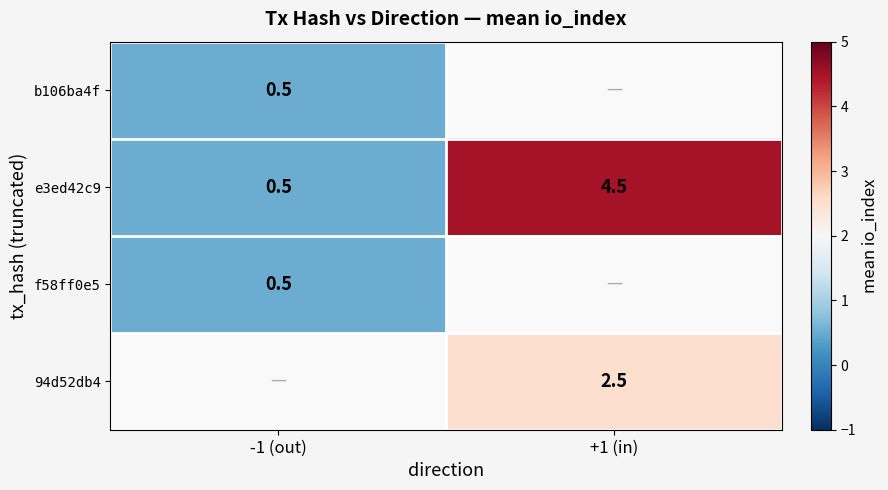

List the labels in order of e3ed42c9 value, smallest first.

-1 (out), +1 (in)